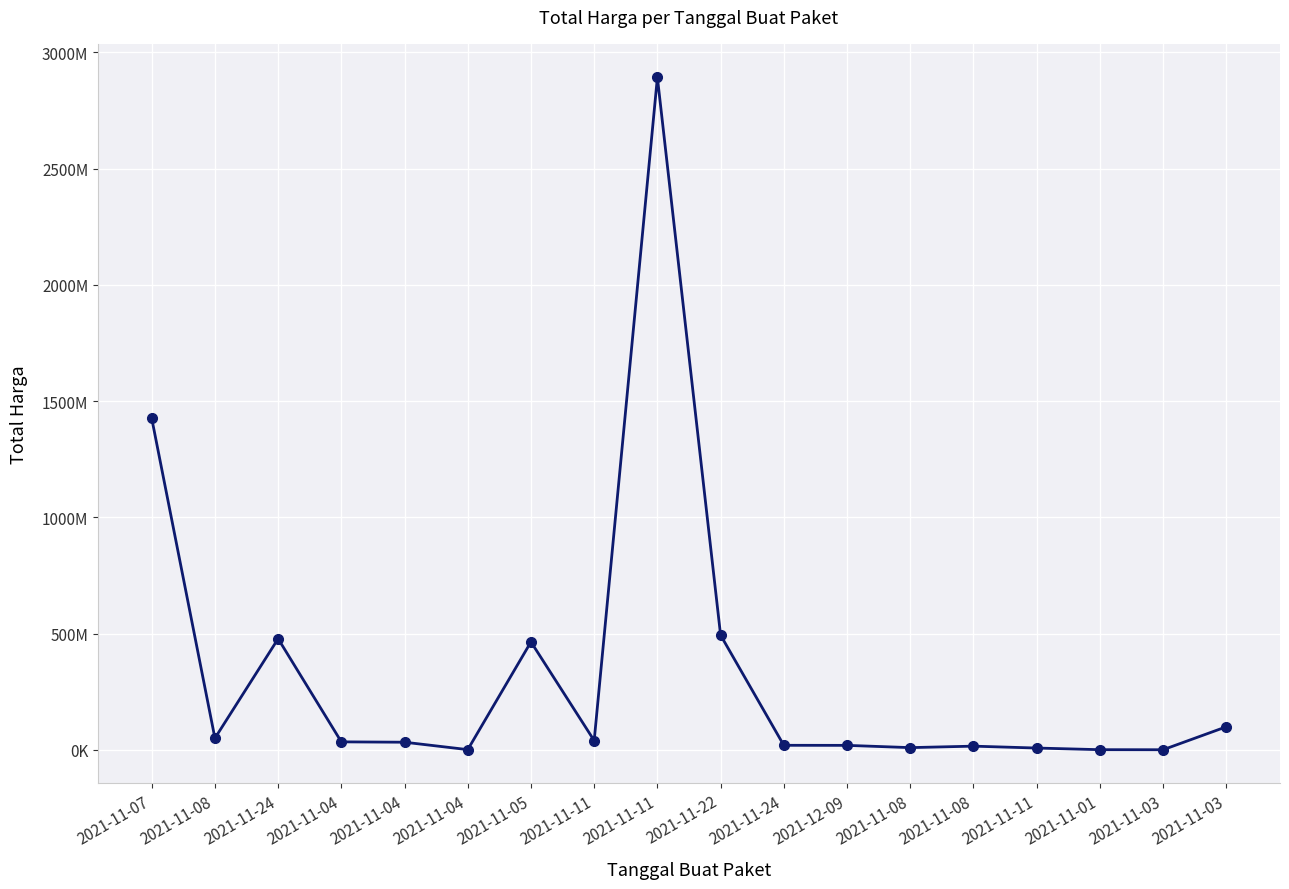

Is it true that the value at 2021-11-01 is 333600?

True